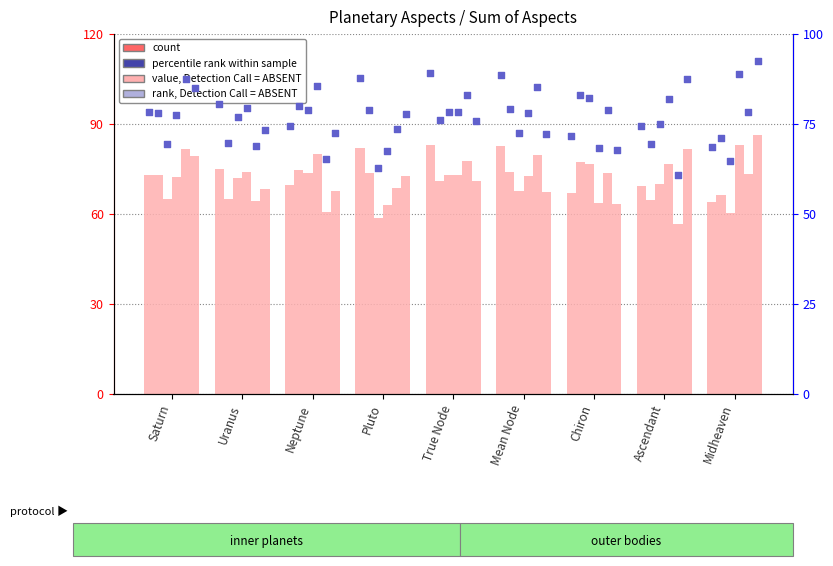

Is the value of Venus at Neptune greater than the value of Mars at Mean Node?

Yes